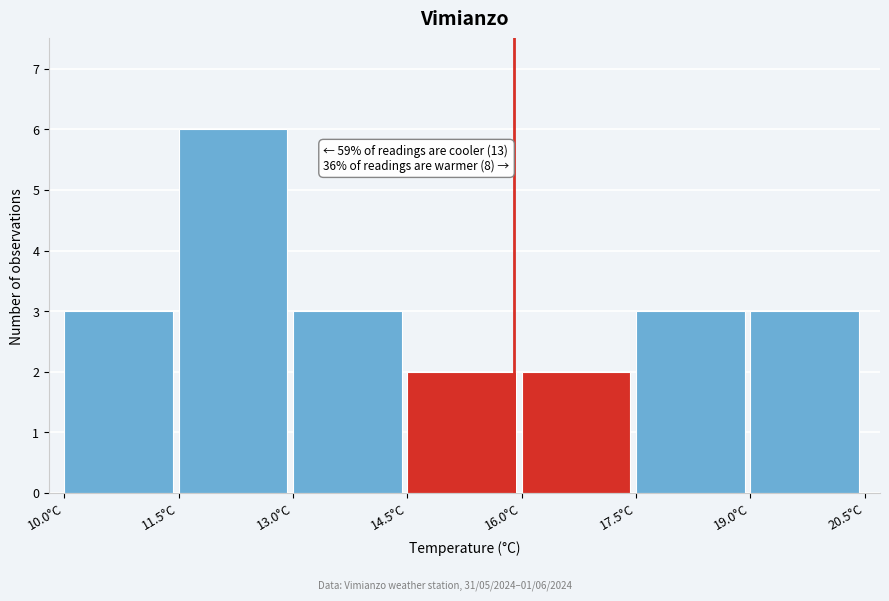

Which range on the x-axis has the tallest bar?

11.5 to 13.0